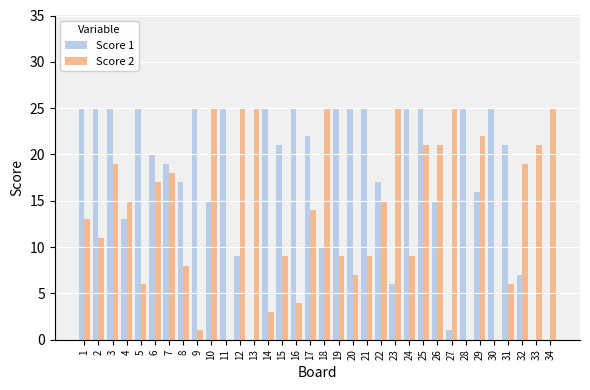

What are all the series names shown in the legend?

Score 1, Score 2